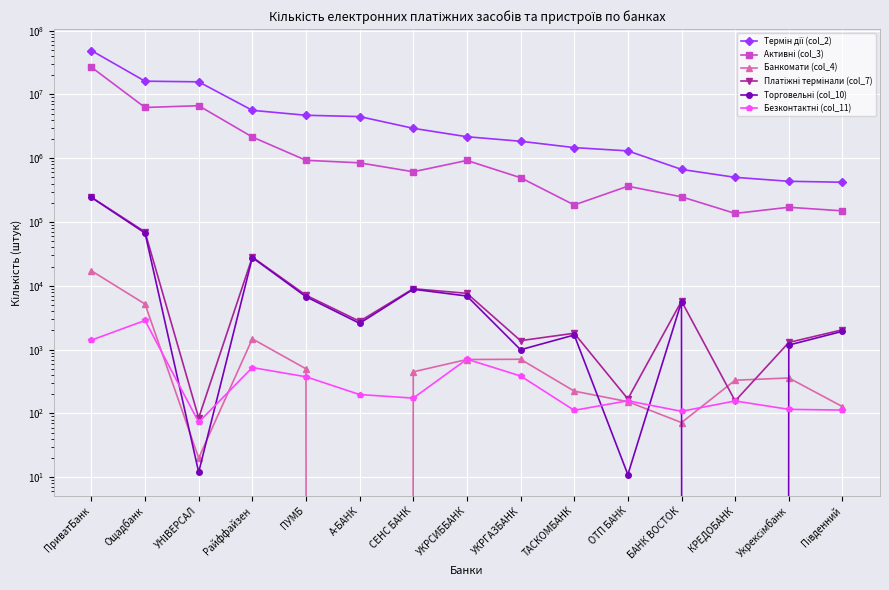

What is the difference between the Платіжні термінали (col_7) values at Ощадбанк and БАНК ВОСТОК?

64306